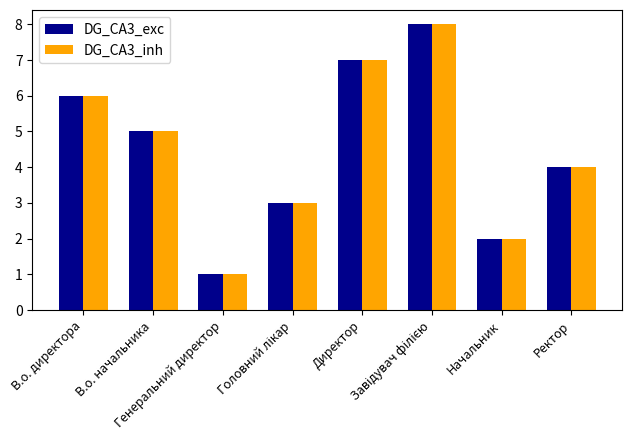

Count the DG_CA3_inh values in the range 3 to 7.

5